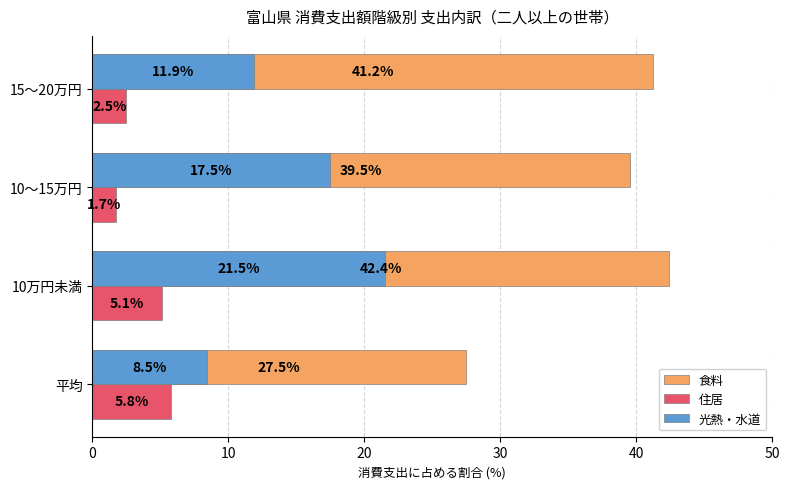

Which category has the highest value in the 光熱・水道 series?

10万円未満